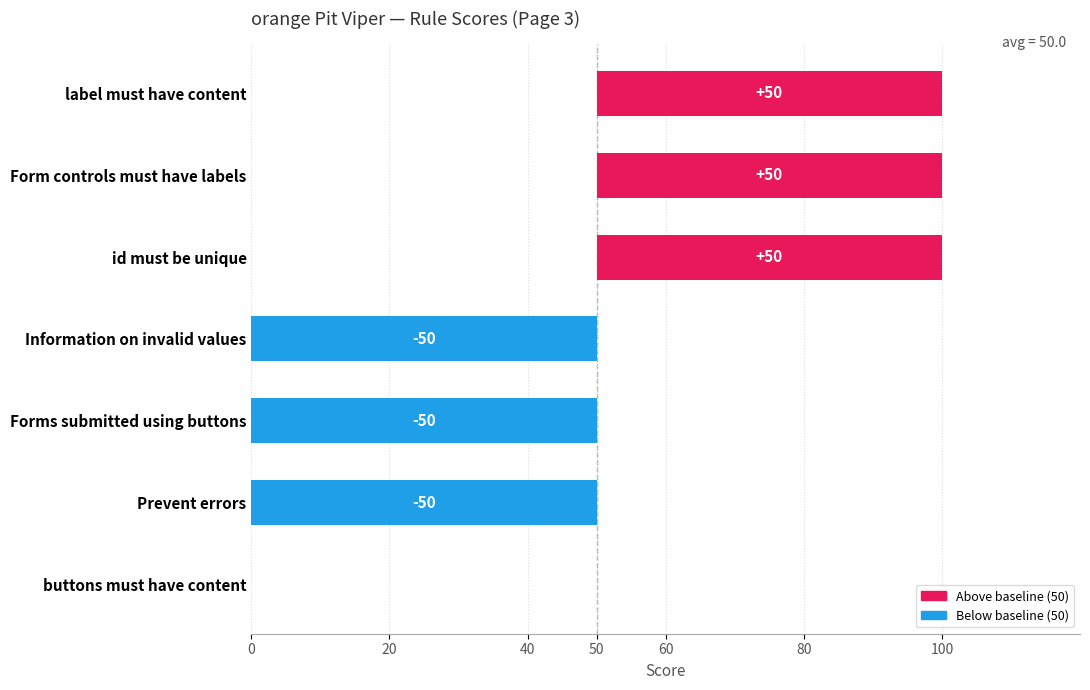

What is the difference between the maximum and minimum values?

100